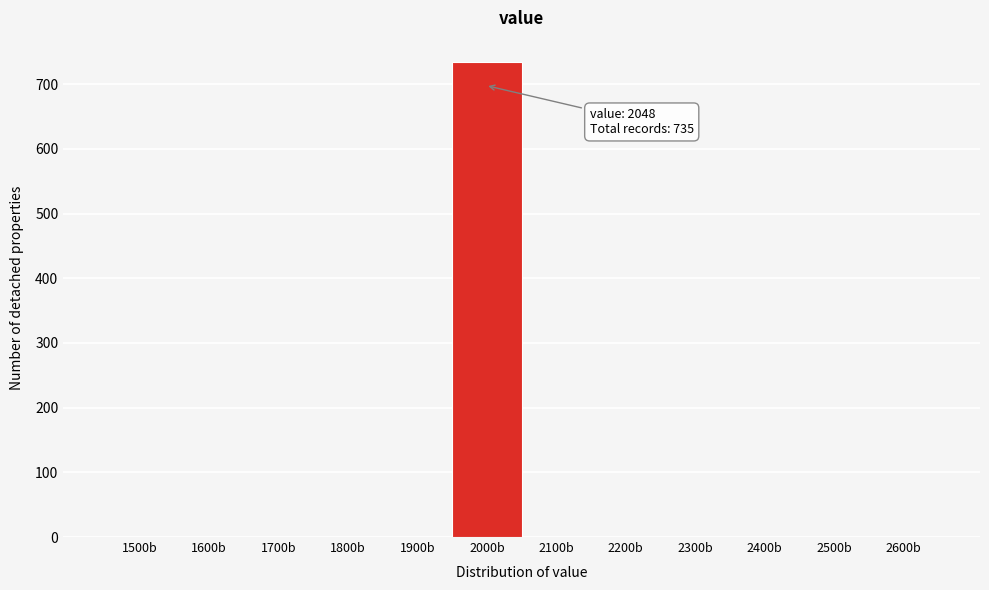

The value at 1700b is -390. True or false?

False